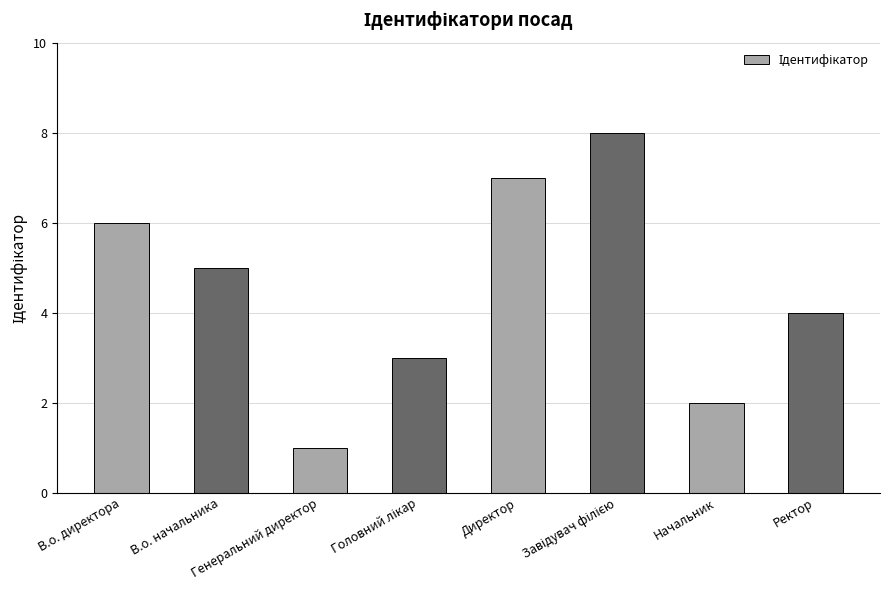

What is the difference between the maximum and minimum values?

7